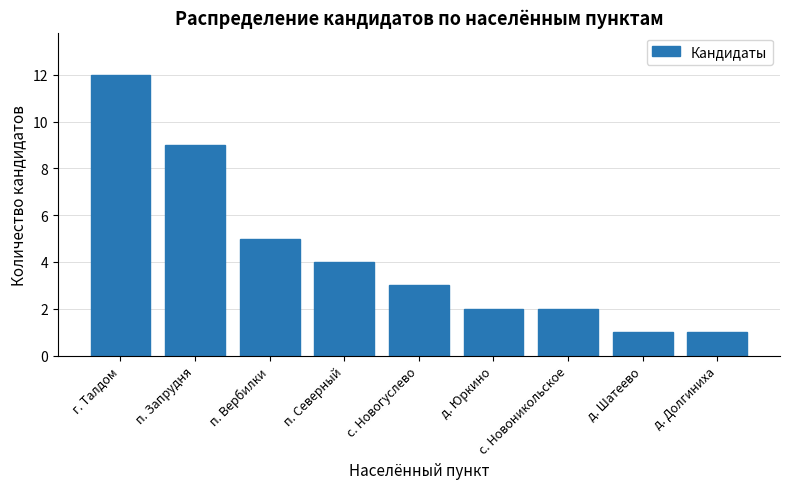

At which label does the data first exceed 3?

г. Талдом